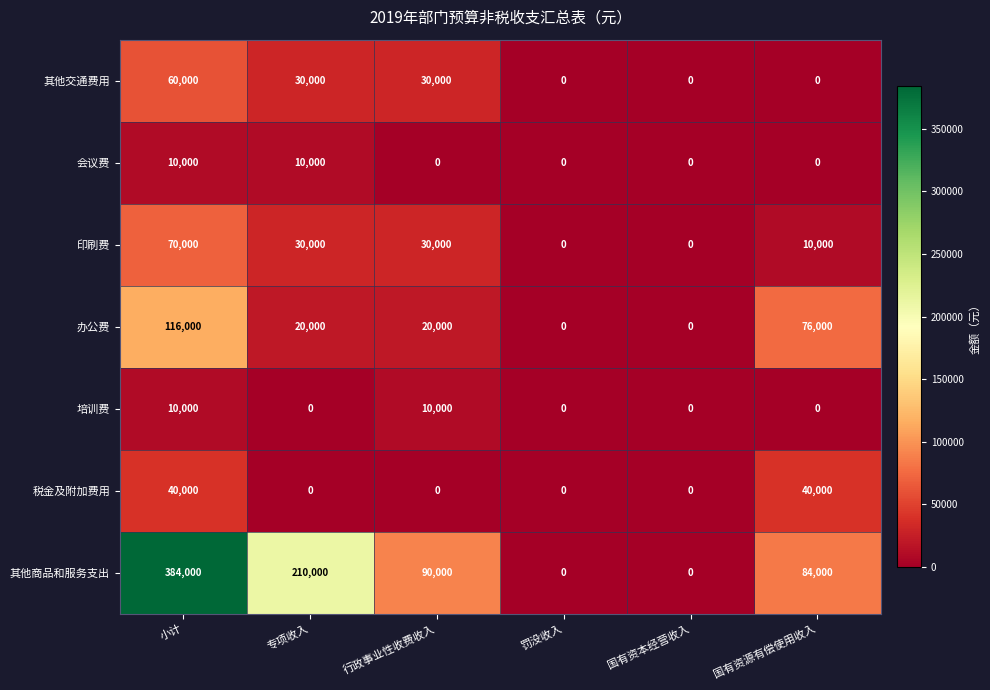

What is the total value across all series at 国有资源有偿使用收入?

210000